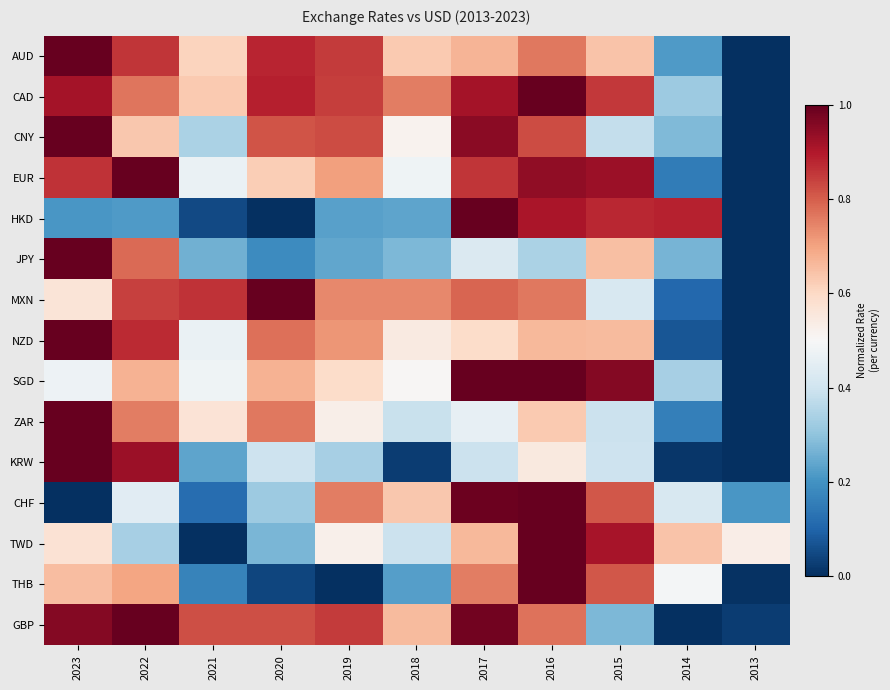

Reading right to left, extract all data points from this chart.

AUD: 2013=0.0	2014=0.2	2015=0.6	2016=0.8	2017=0.7	2018=0.6	2019=0.9	2020=0.9	2021=0.6	2022=0.9	2023=1.0
CAD: 2013=0.0	2014=0.3	2015=0.9	2016=1.0	2017=0.9	2018=0.8	2019=0.8	2020=0.9	2021=0.6	2022=0.8	2023=0.9
CNY: 2013=0.0	2014=0.3	2015=0.4	2016=0.8	2017=1.0	2018=0.5	2019=0.8	2020=0.8	2021=0.3	2022=0.6	2023=1.0
EUR: 2013=0.0	2014=0.2	2015=0.9	2016=0.9	2017=0.9	2018=0.5	2019=0.7	2020=0.6	2021=0.5	2022=1.0	2023=0.9
HKD: 2013=0.0	2014=0.9	2015=0.9	2016=0.9	2017=1.0	2018=0.2	2019=0.2	2020=0.0	2021=0.0	2022=0.2	2023=0.2
JPY: 2013=0.0	2014=0.3	2015=0.6	2016=0.3	2017=0.4	2018=0.3	2019=0.2	2020=0.2	2021=0.3	2022=0.8	2023=1.0
MXN: 2013=0.0	2014=0.1	2015=0.4	2016=0.8	2017=0.8	2018=0.7	2019=0.7	2020=1.0	2021=0.9	2022=0.8	2023=0.6
NZD: 2013=0.0	2014=0.1	2015=0.7	2016=0.7	2017=0.6	2018=0.5	2019=0.7	2020=0.8	2021=0.5	2022=0.9	2023=1.0
SGD: 2013=0.0	2014=0.3	2015=1.0	2016=1.0	2017=1.0	2018=0.5	2019=0.6	2020=0.7	2021=0.5	2022=0.7	2023=0.5
ZAR: 2013=0.0	2014=0.2	2015=0.4	2016=0.6	2017=0.5	2018=0.4	2019=0.5	2020=0.8	2021=0.6	2022=0.8	2023=1.0
KRW: 2013=0.0	2014=0.0	2015=0.4	2016=0.5	2017=0.4	2018=0.0	2019=0.3	2020=0.4	2021=0.2	2022=0.9	2023=1.0
CHF: 2013=0.2	2014=0.4	2015=0.8	2016=1.0	2017=1.0	2018=0.6	2019=0.8	2020=0.3	2021=0.1	2022=0.4	2023=0.0
TWD: 2013=0.5	2014=0.6	2015=0.9	2016=1.0	2017=0.7	2018=0.4	2019=0.5	2020=0.3	2021=0.0	2022=0.3	2023=0.6
THB: 2013=0.0	2014=0.5	2015=0.8	2016=1.0	2017=0.8	2018=0.2	2019=0.0	2020=0.0	2021=0.2	2022=0.7	2023=0.7
GBP: 2013=0.0	2014=0.0	2015=0.3	2016=0.8	2017=1.0	2018=0.7	2019=0.8	2020=0.8	2021=0.8	2022=1.0	2023=1.0